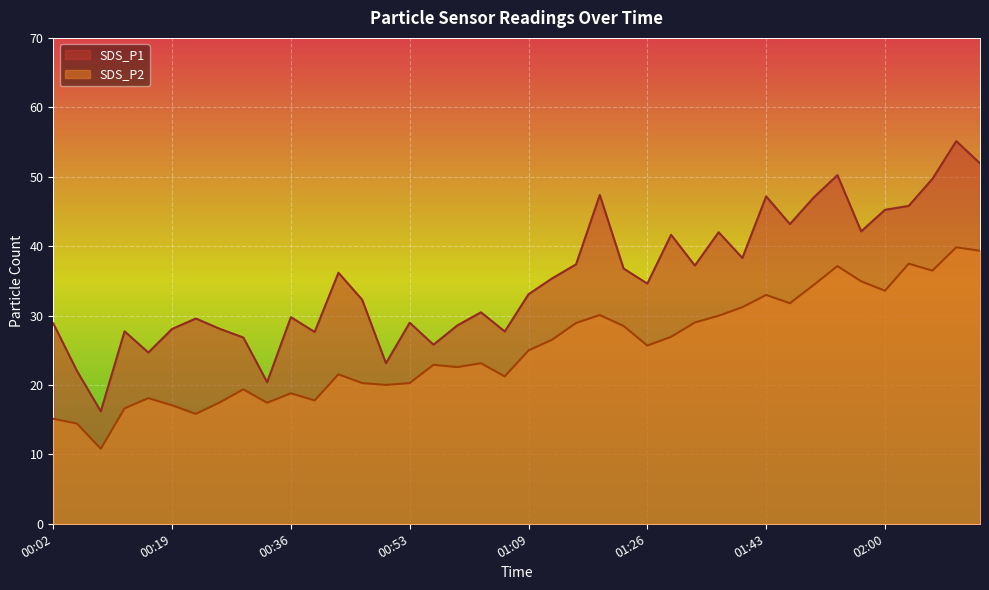

Reading left to right, what are all the values shown in this chart?

SDS_P1: 28.9	22.0	16.2	27.7	24.7	28.1	29.6	28.1	26.8	20.4	29.8	27.6	36.2	32.3	23.1	29.0	25.8	28.6	30.5	27.7	33.1	35.4	37.4	47.4	36.8	34.6	41.6	37.2	42.0	38.3	47.2	43.2	47.0	50.2	42.1	45.2	45.8	49.7	55.1	51.9
SDS_P2: 15.1	14.4	10.8	16.6	18.1	17.1	15.8	17.5	19.4	17.4	18.8	17.8	21.5	20.3	20.0	20.3	22.9	22.6	23.1	21.2	25.0	26.5	28.9	30.1	28.5	25.7	26.9	29.0	30.0	31.2	33.0	31.8	34.4	37.1	34.9	33.6	37.5	36.5	39.8	39.3